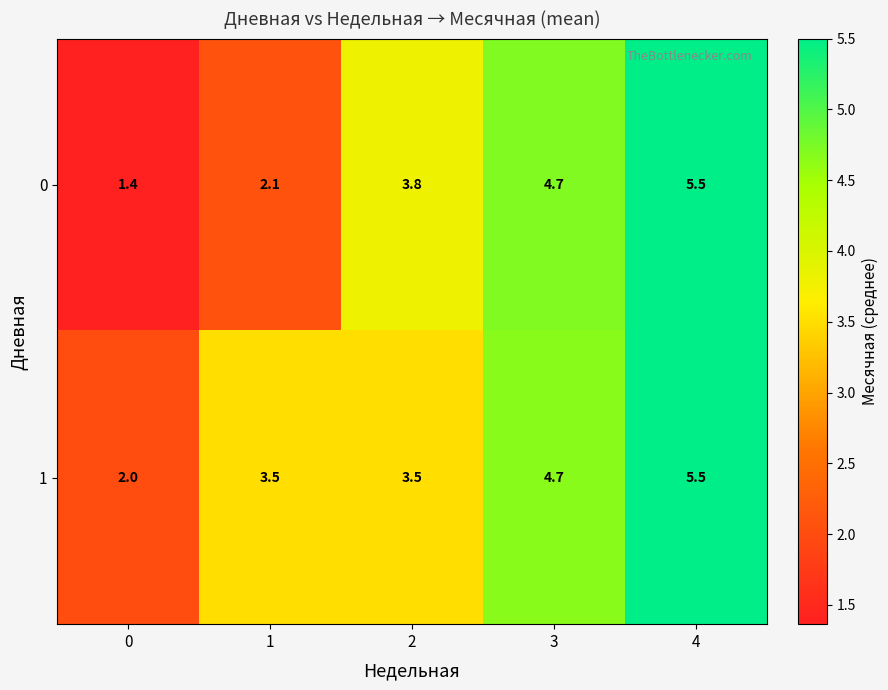

Reading right to left, list all the values displayed in this chart.

0: 4=5.5	3=4.7	2=3.8	1=2.1	0=1.4
1: 4=5.5	3=4.7	2=3.5	1=3.5	0=2.0